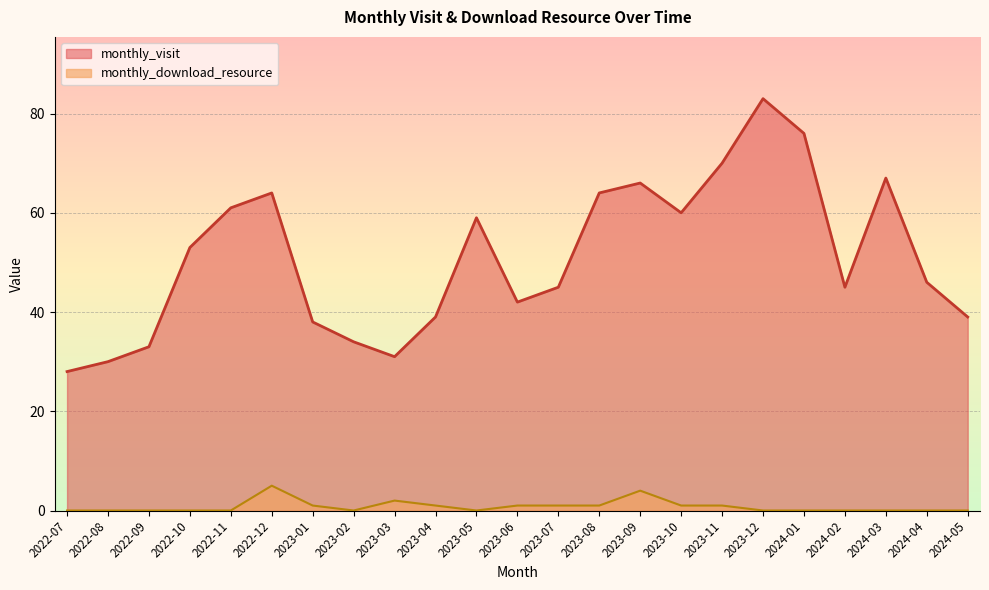

What is the difference between the second highest and second lowest values in the monthly_visit series?

46